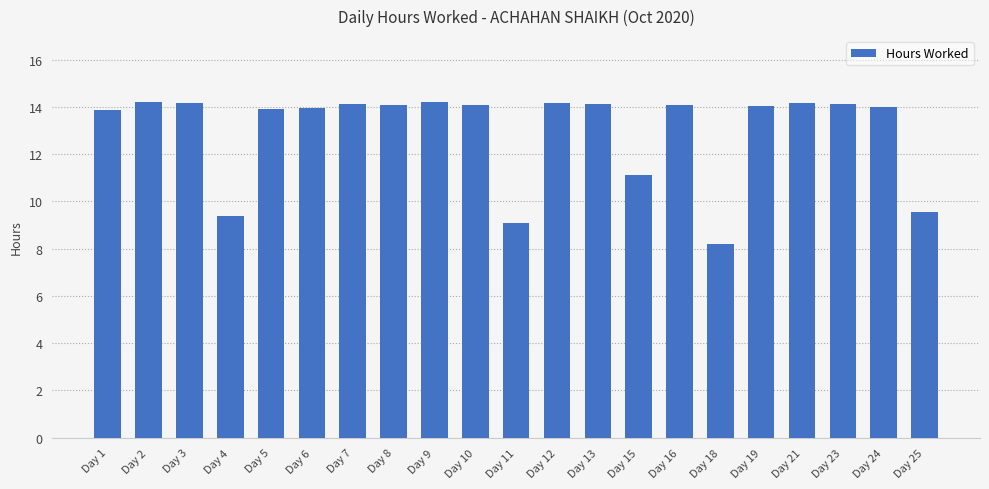

What is the minimum value shown in the chart?

8.2